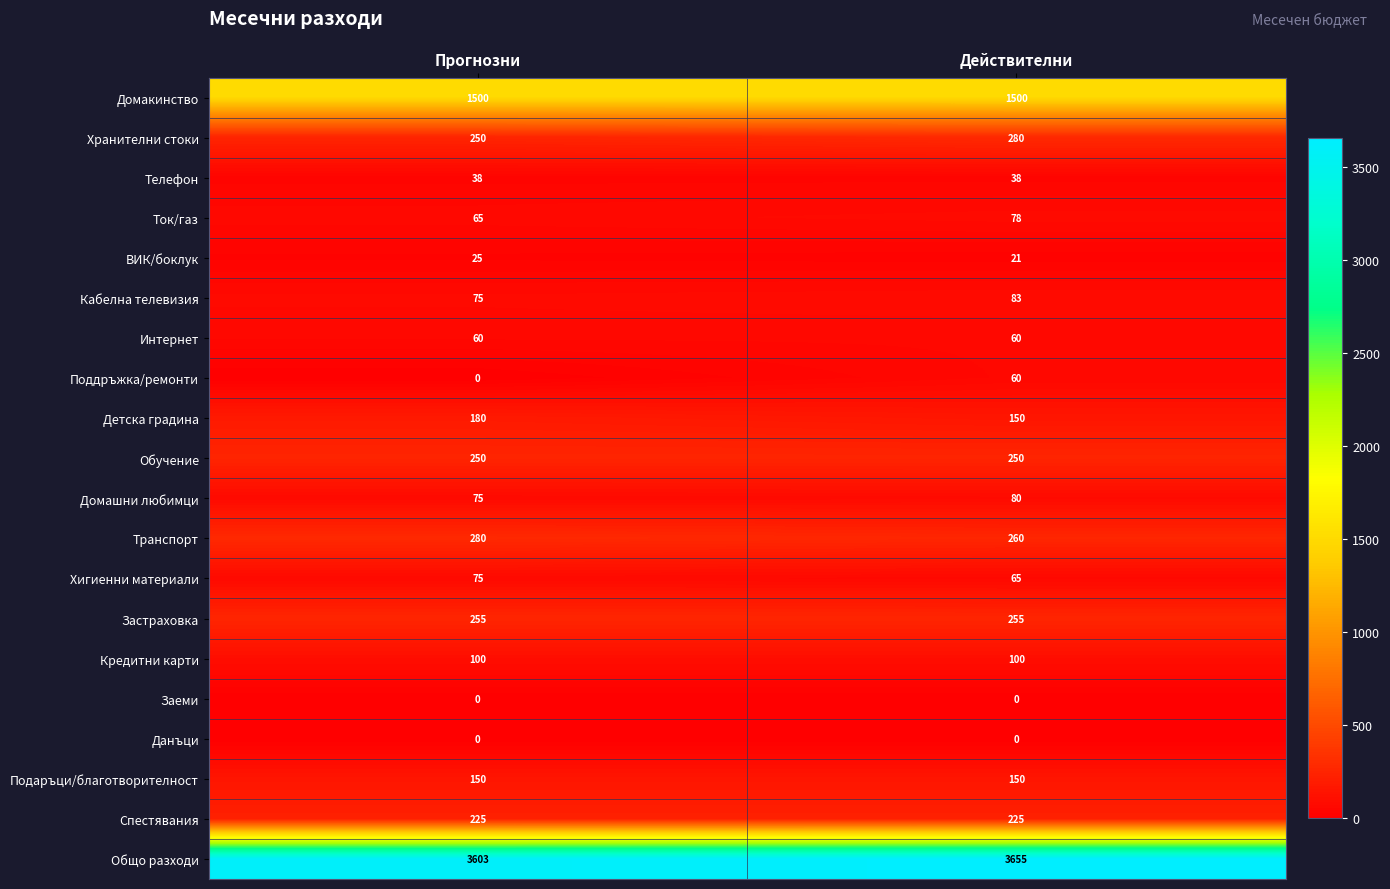

The Домакинство series shows 1500 at Действителни. True or false?

True